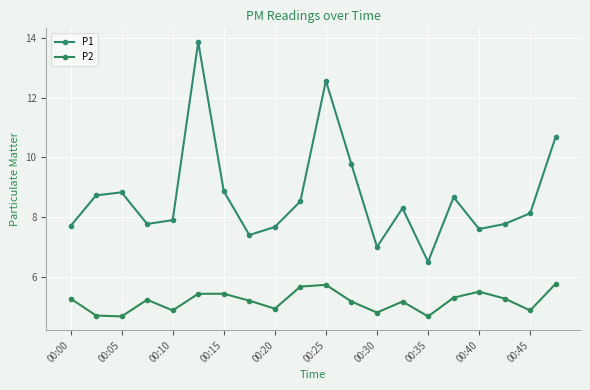

List the series in order of their peak value, lowest first.

P2, P1